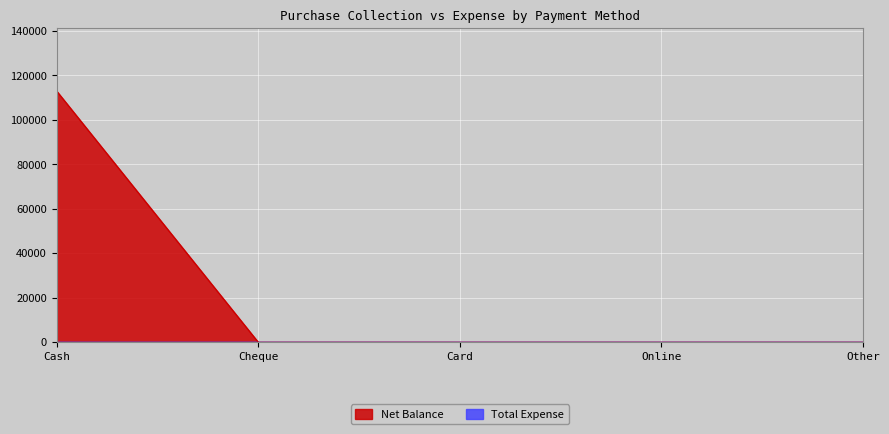

Does the chart have visible grid lines?

Yes